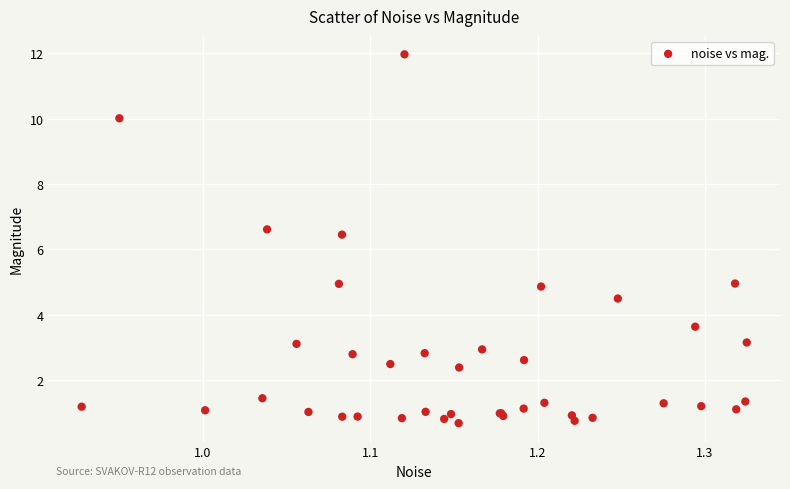

What Y value in the scatter plot is closest to 6?

6.5